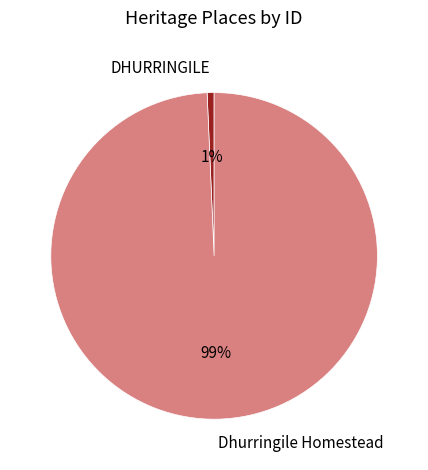

Does any single category account for the majority?

Yes